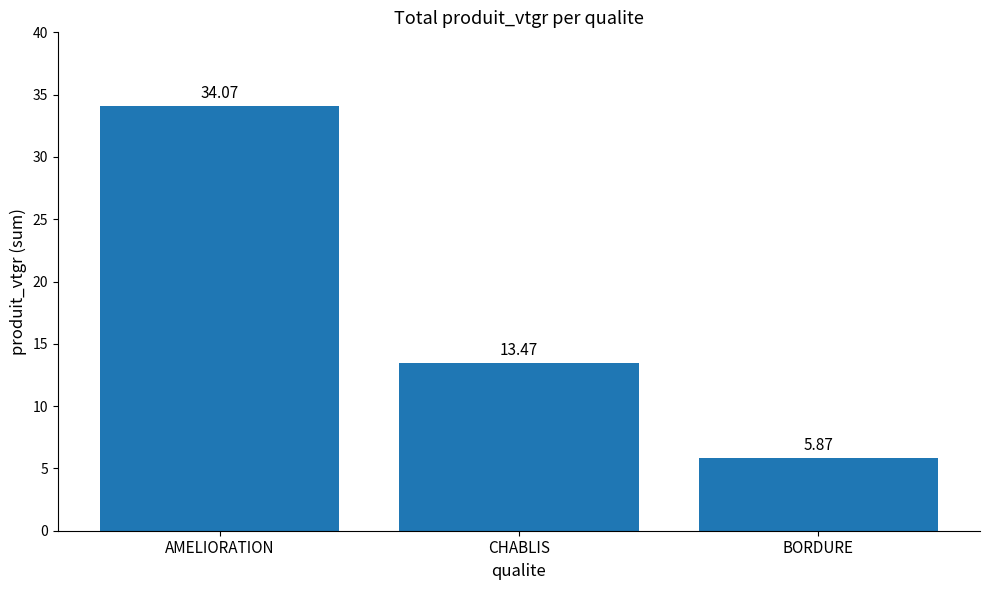

Does the chart contain any negative values?

No